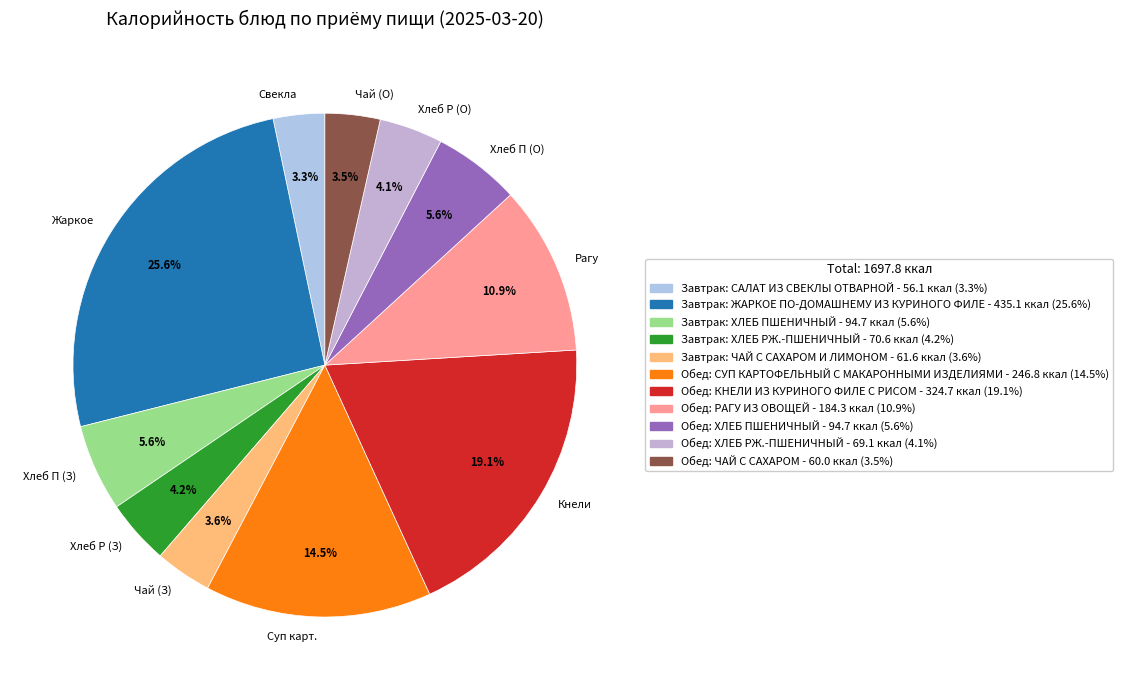

Which has a higher value, Хлеб Р (З) or Хлеб П (О)?

Хлеб П (О)